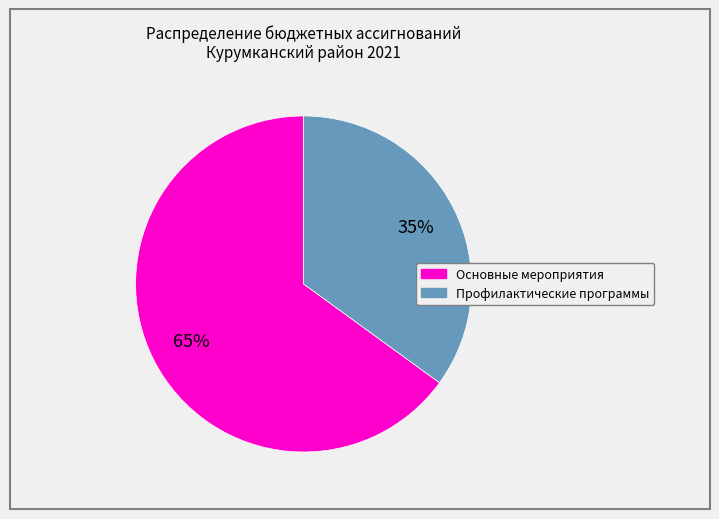

Is there a majority slice in this chart?

Yes